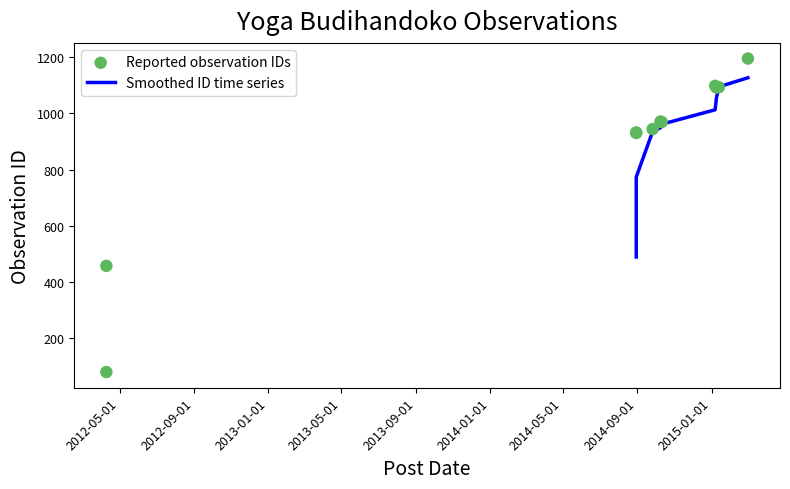

Approximately how many times larger is the value at 2014-08-30 compared to 2015-03-02?

0.8